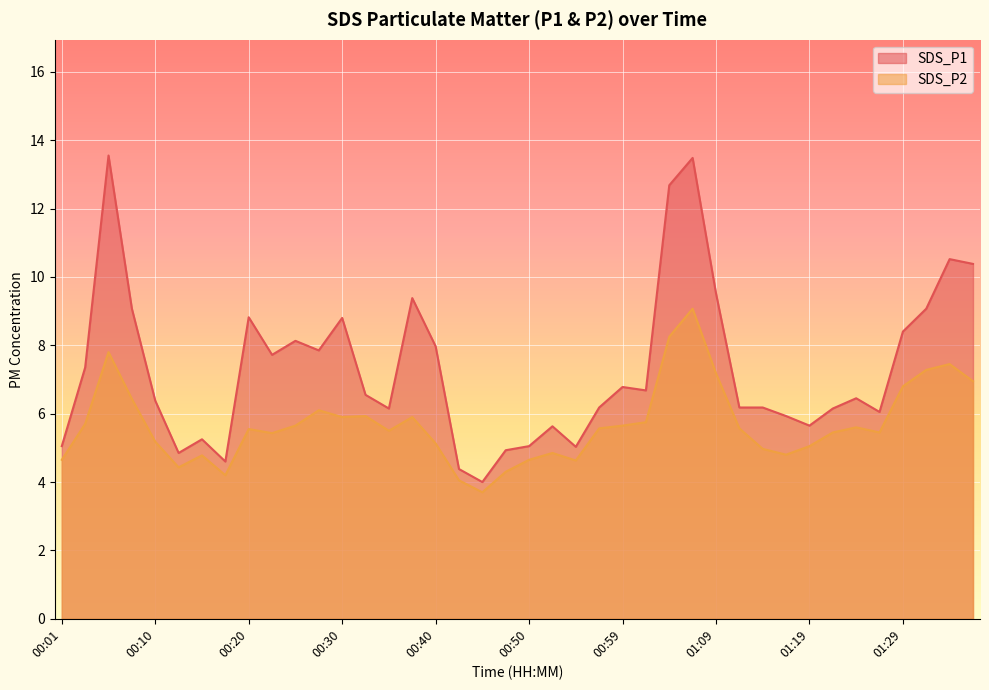

List the series in order of their overall mean, highest first.

SDS_P1, SDS_P2